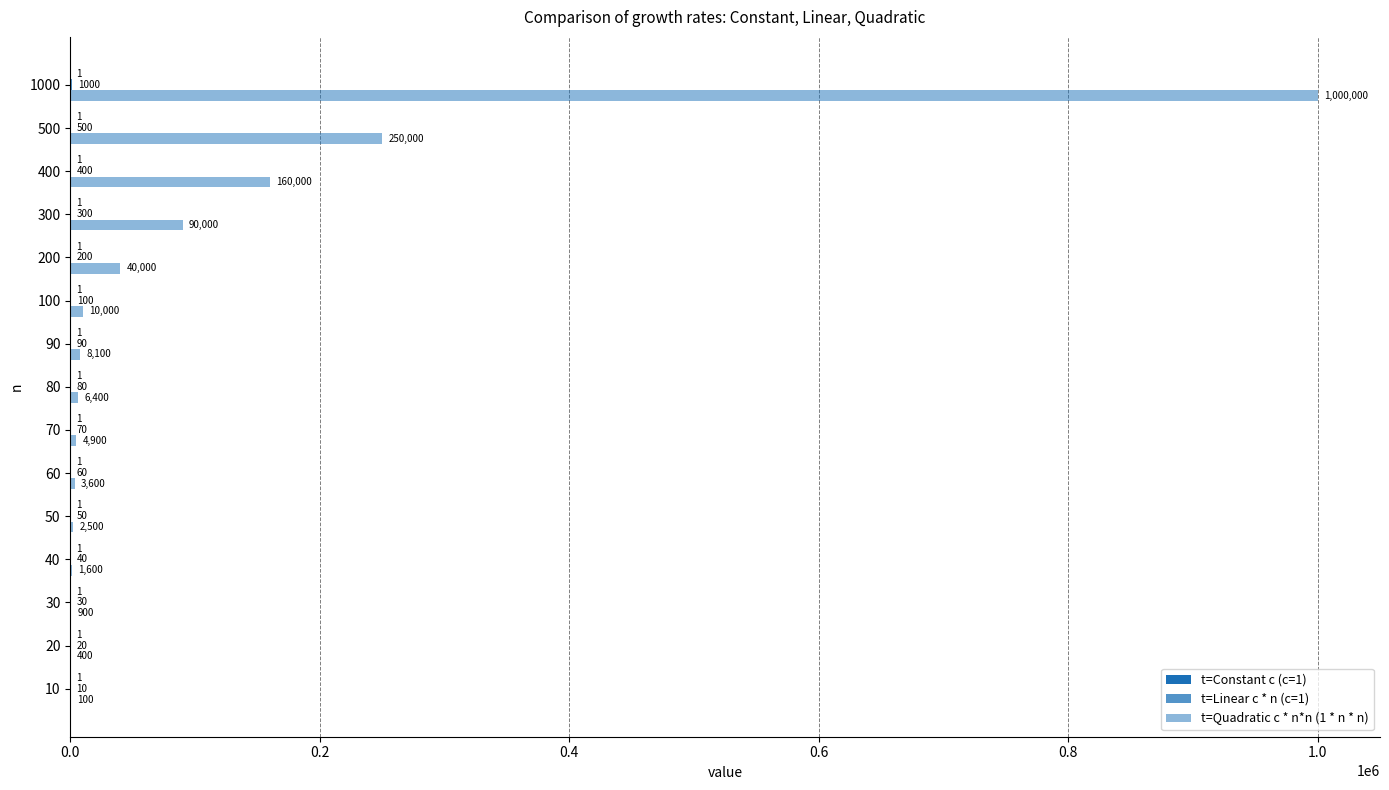

Count the number of data series in this chart.

3